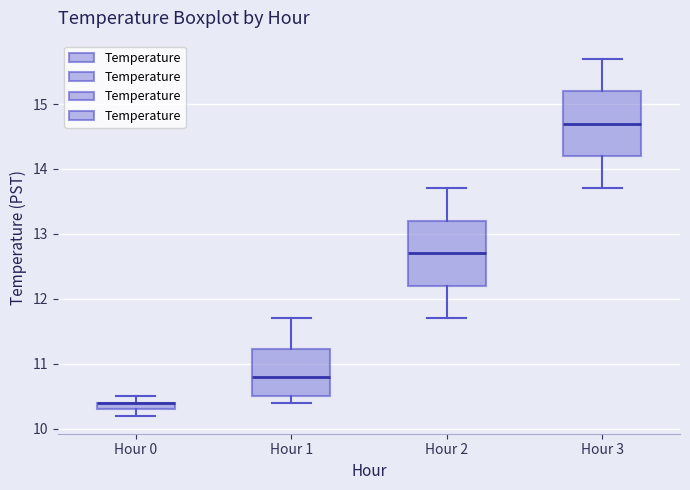

Where does the upper whisker of the box for Hour 2 end on the y-axis? The values are not printed on the chart, so give them approximately, as read against the axis.

13.7